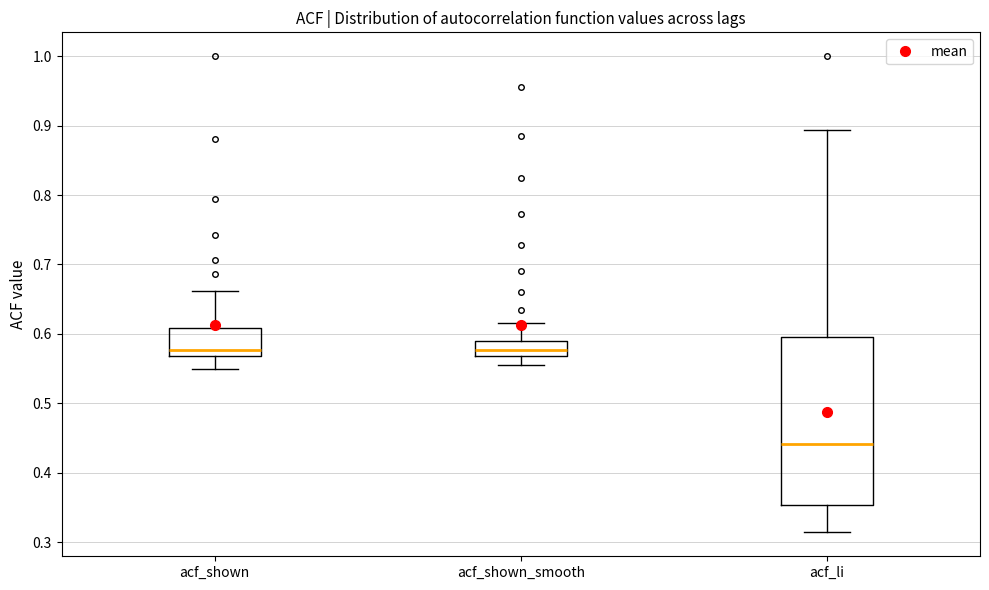

Which box has the lowest median line?

acf_li